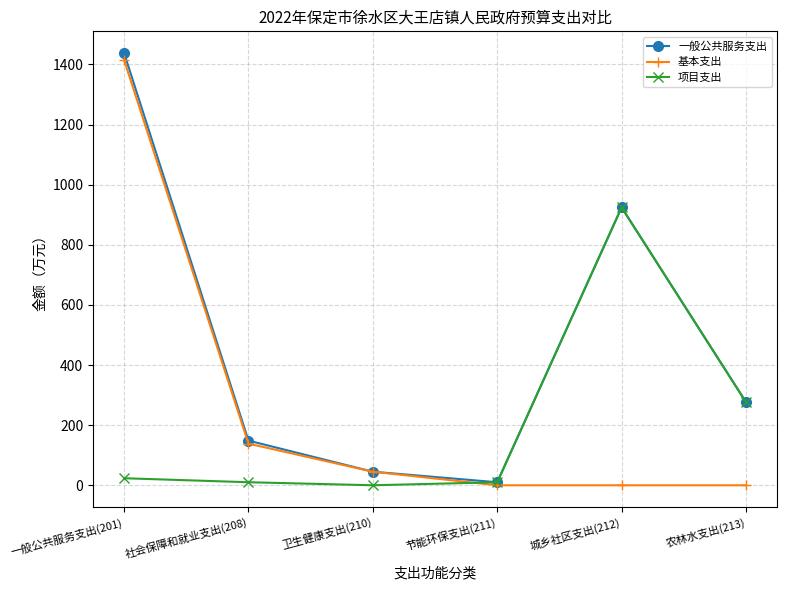

Rank the series by their average value, from highest to lowest.

一般公共服务支出, 基本支出, 项目支出